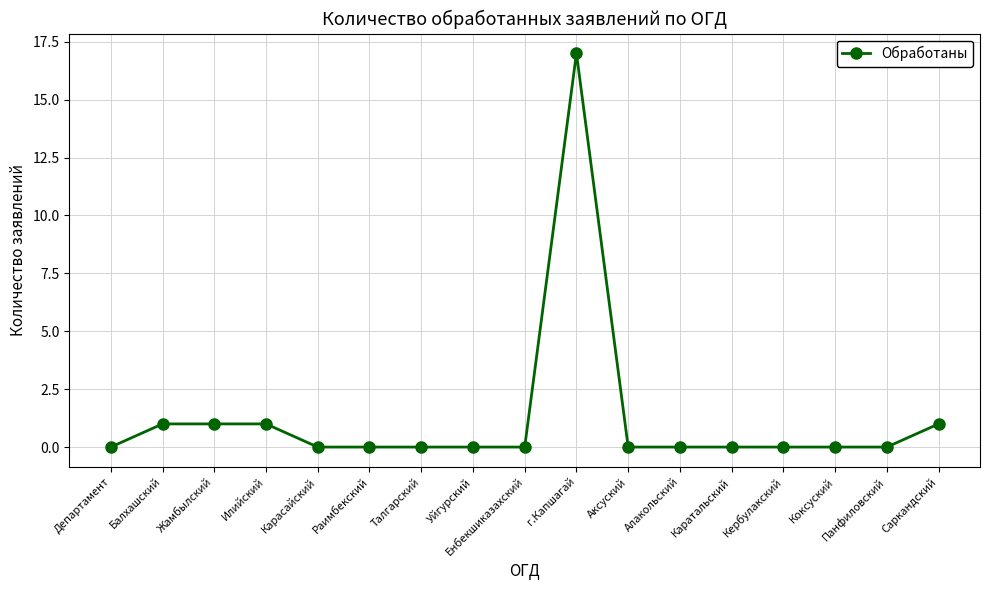

How many data points does each series have?

17